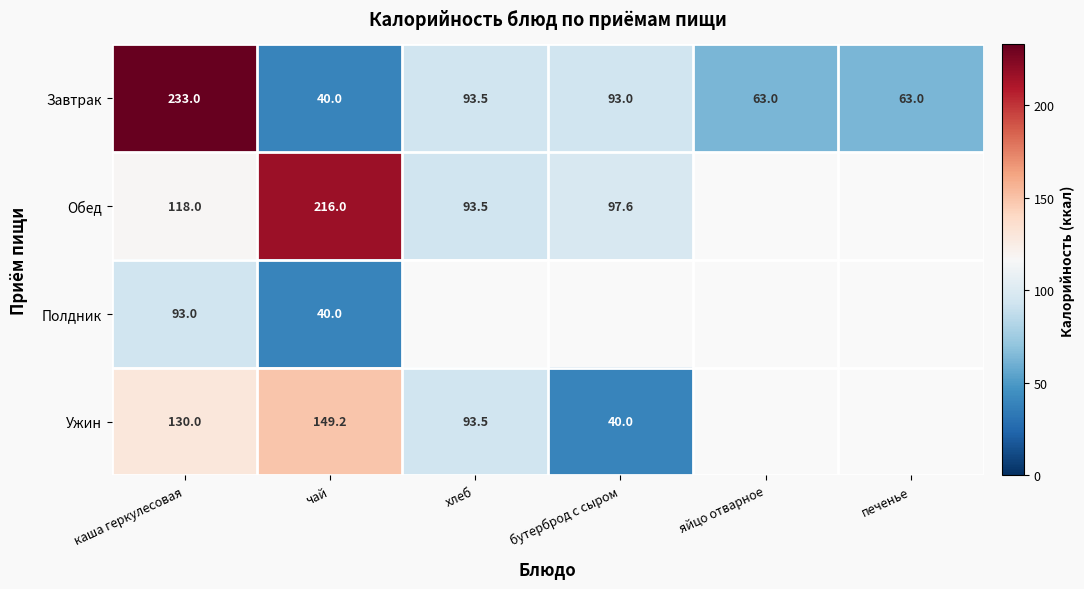

Which category has the lowest value in the Завтрак series?

чай